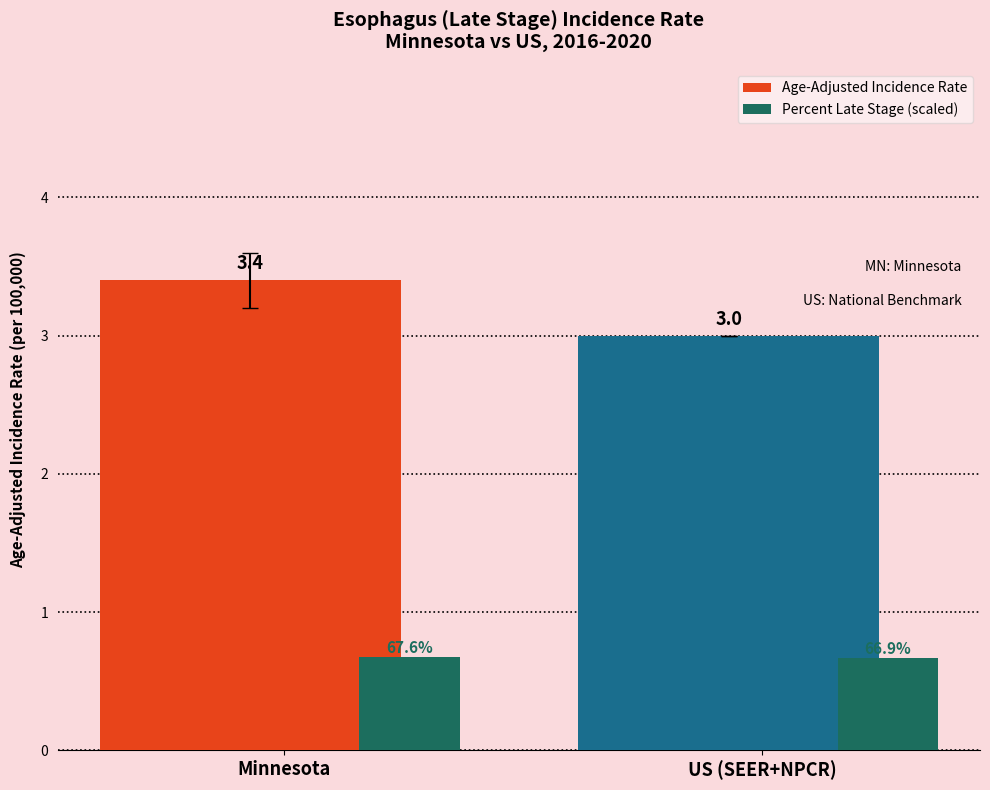

Which series has the largest total across all categories?

Age-Adjusted Incidence Rate